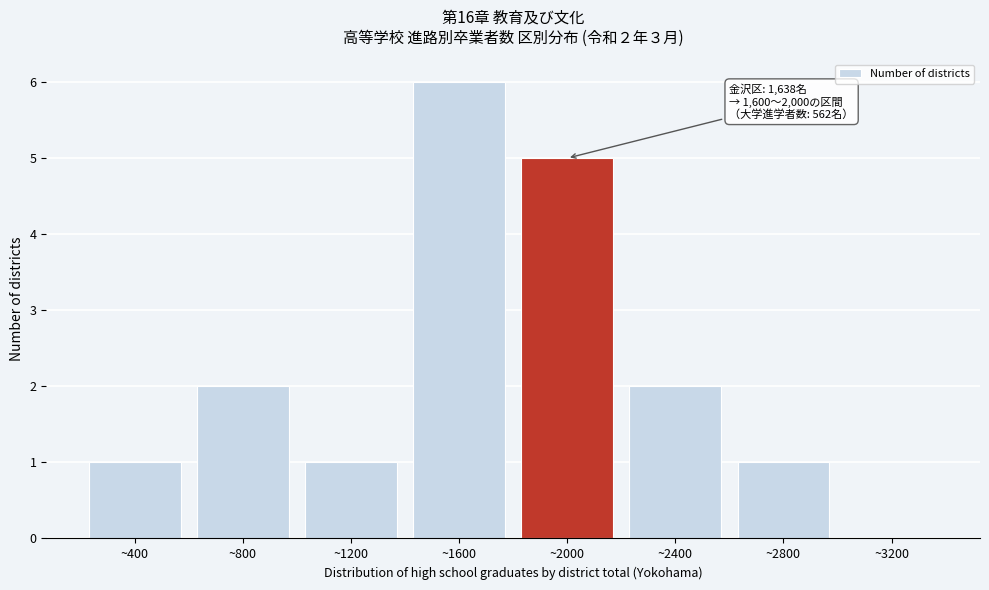

Reading right to left, list all the values displayed in this chart.

~3200=0	~2800=1	~2400=2	~2000=5	~1600=6	~1200=1	~800=2	~400=1